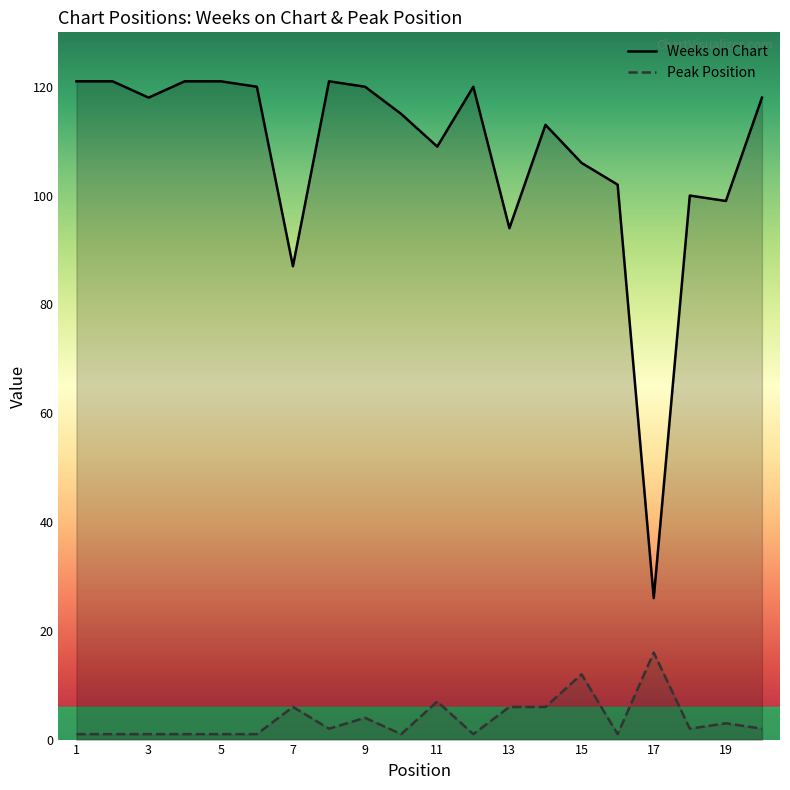

Where is Weeks on Chart nearest to the value 73?

7